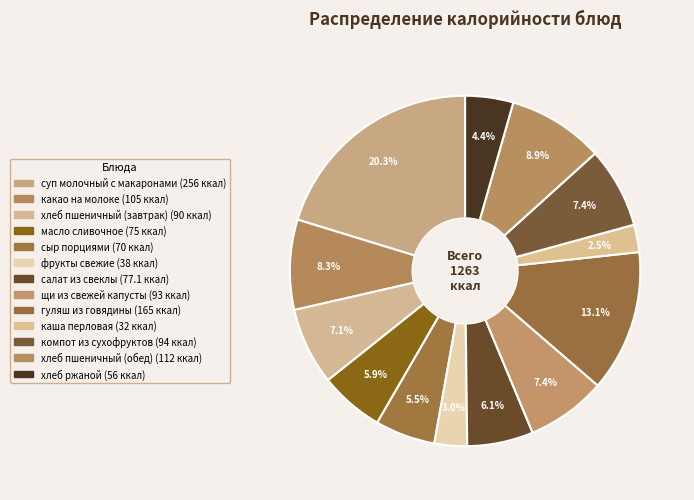

How many segments does this pie chart have?

13